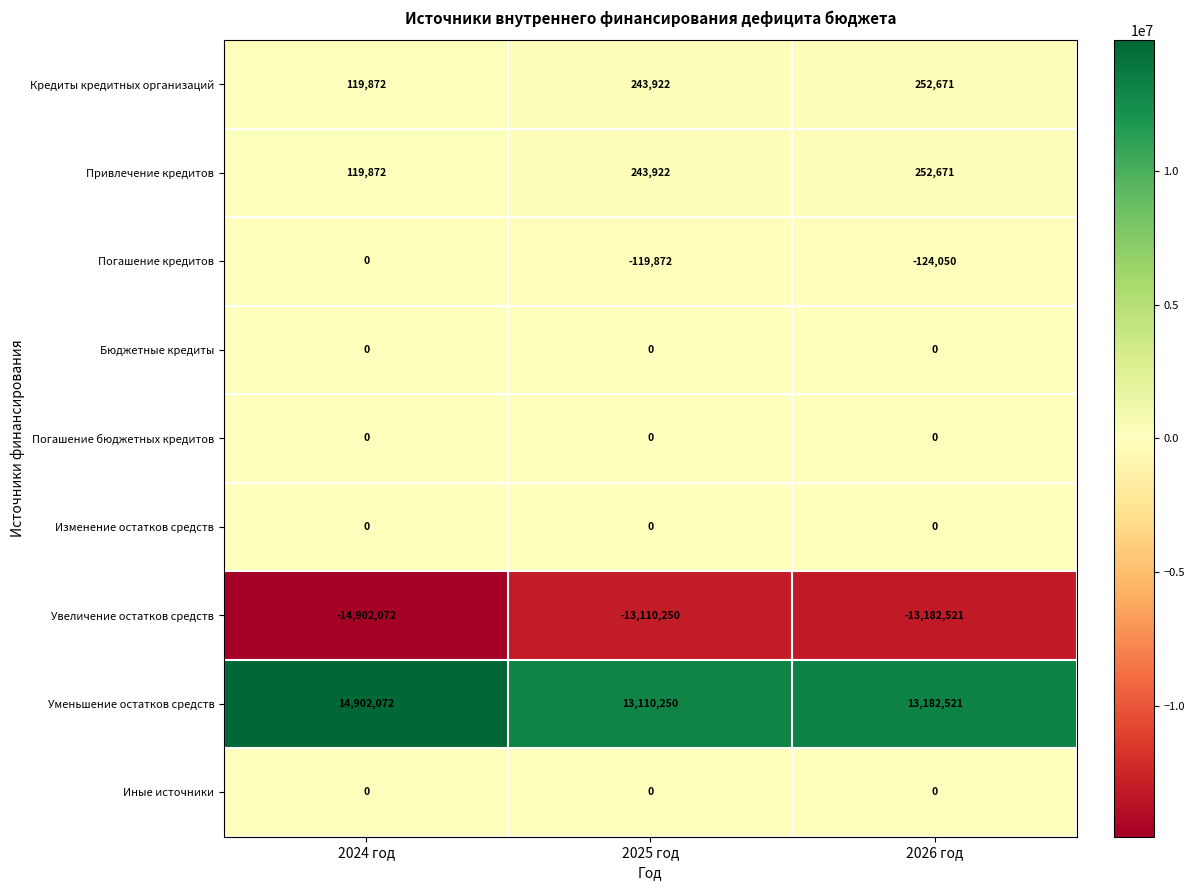

What is the maximum value shown in the chart?

14902072